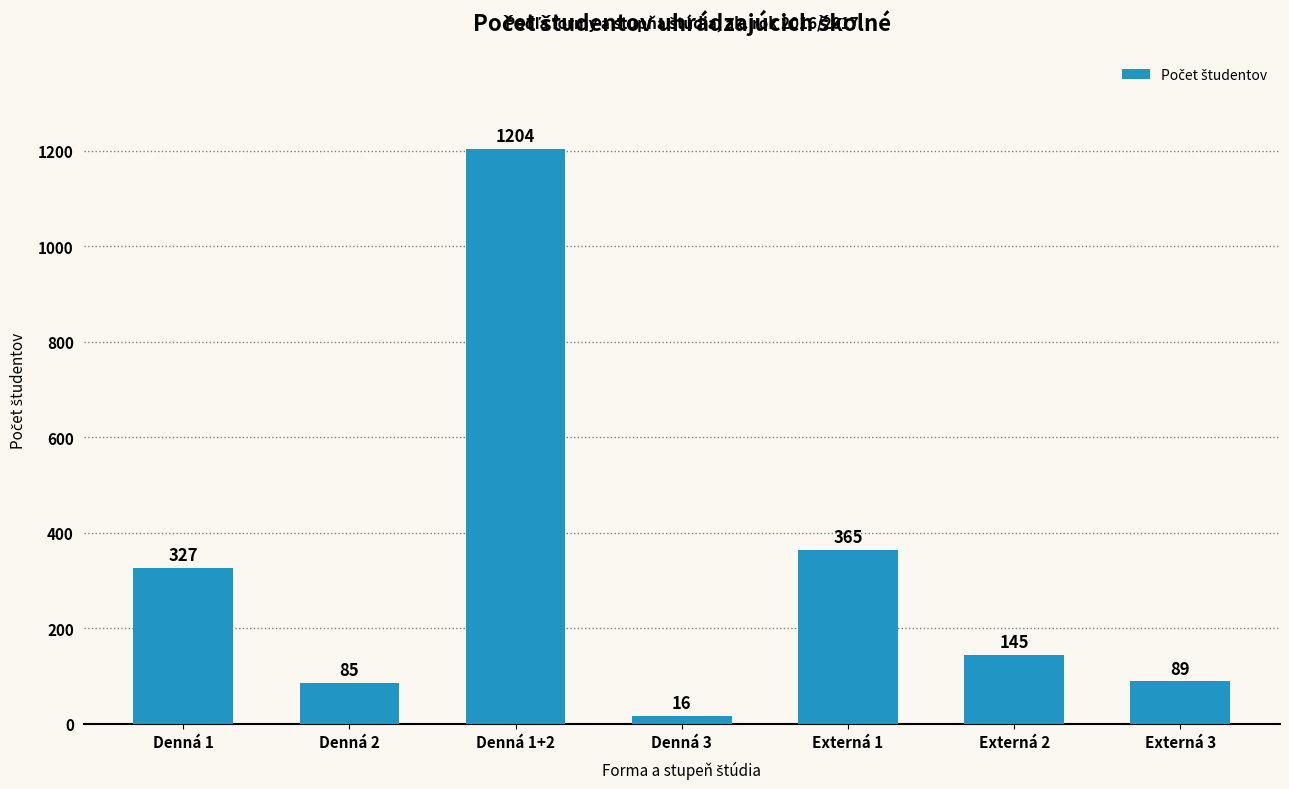

How many values are below 145?

3